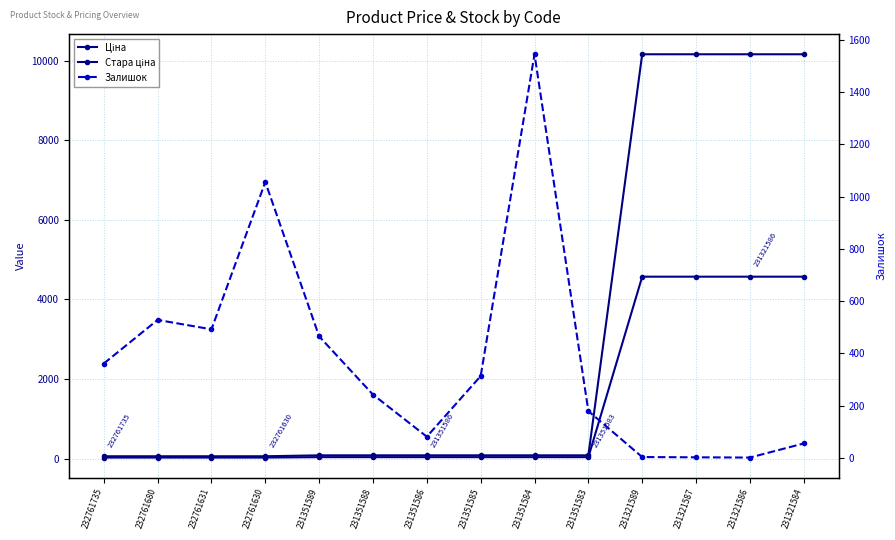

True or false: Ціна has more than 0 interior local peaks.

False